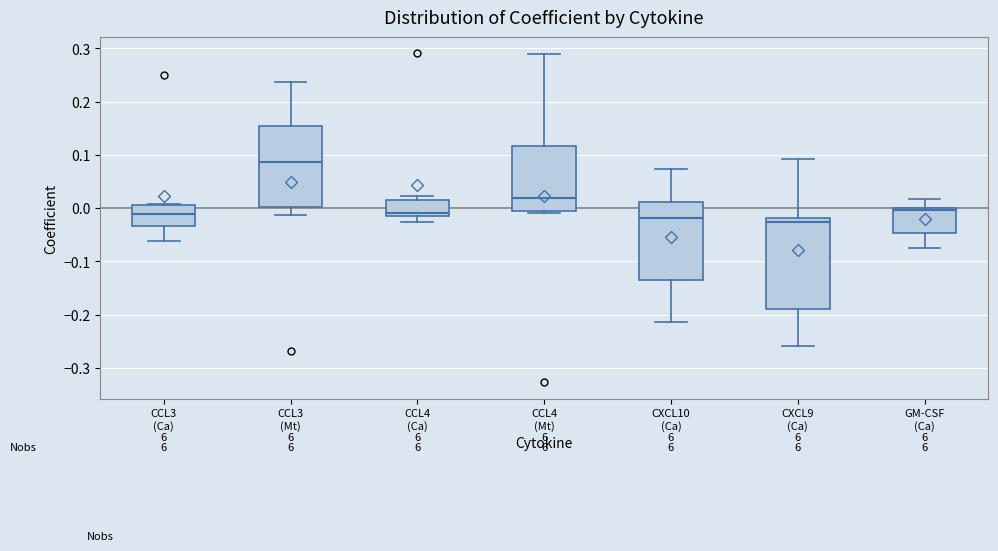

Where does the median line of the box for CXCL10 (Ca) sit on the y-axis? The values are not printed on the chart, so give them approximately, as read against the axis.

-0.02